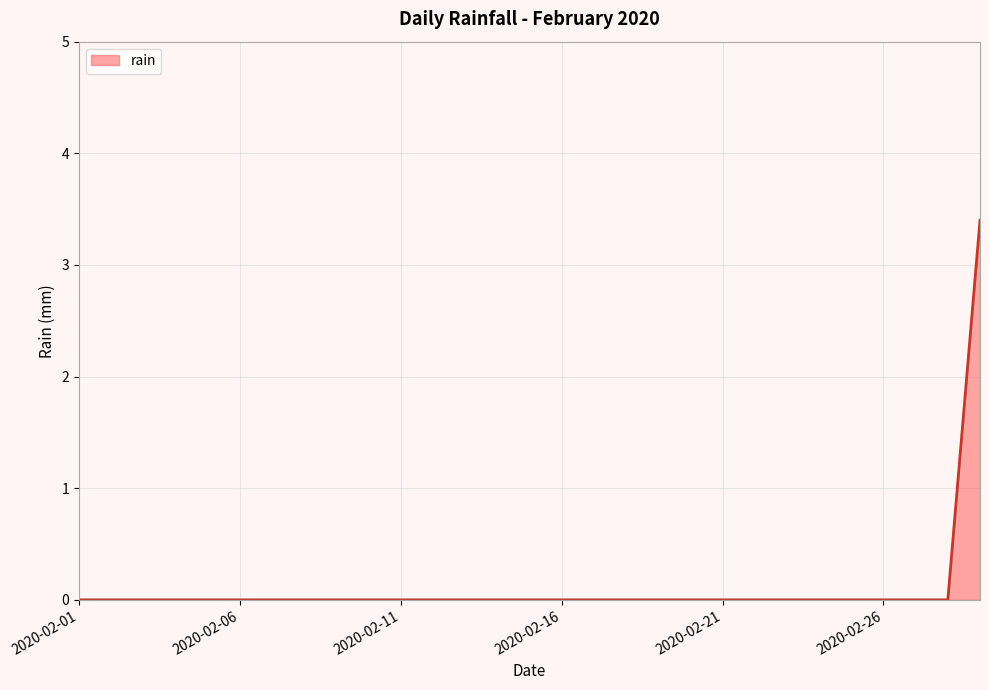

What is the maximum value shown in the chart?

3.4